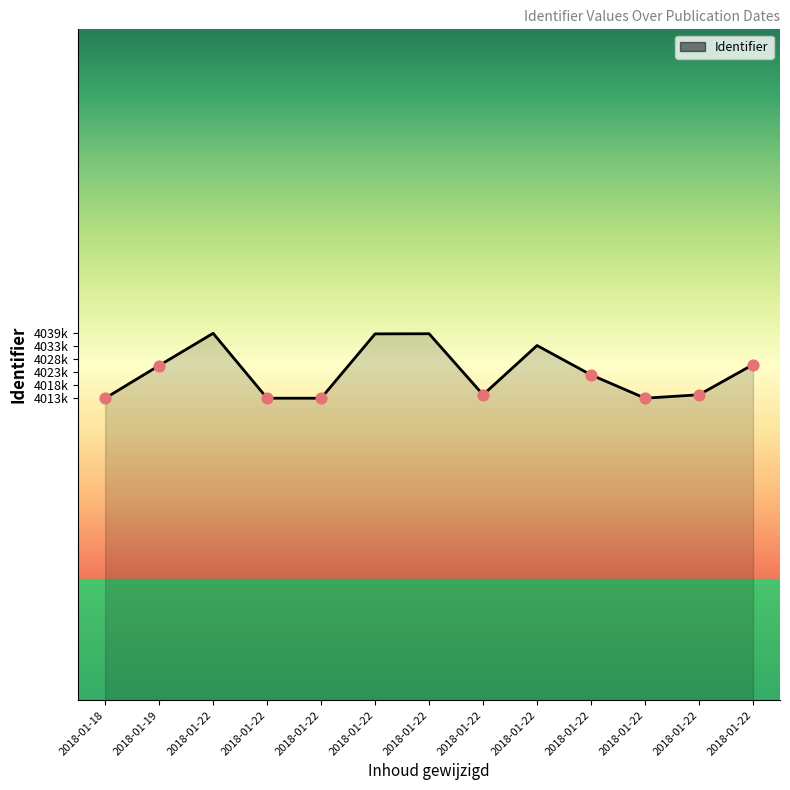

Approximately how many times larger is the value at 2018-01-22 compared to 2018-01-22?

1.0